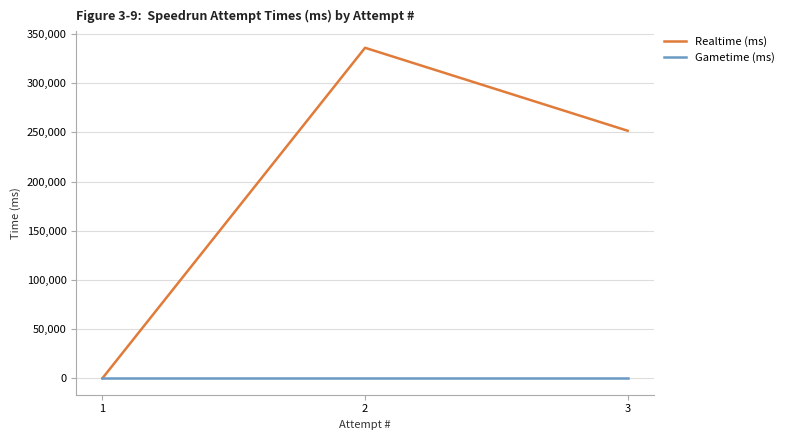

The Realtime (ms) series shows 335997 at 2. True or false?

True